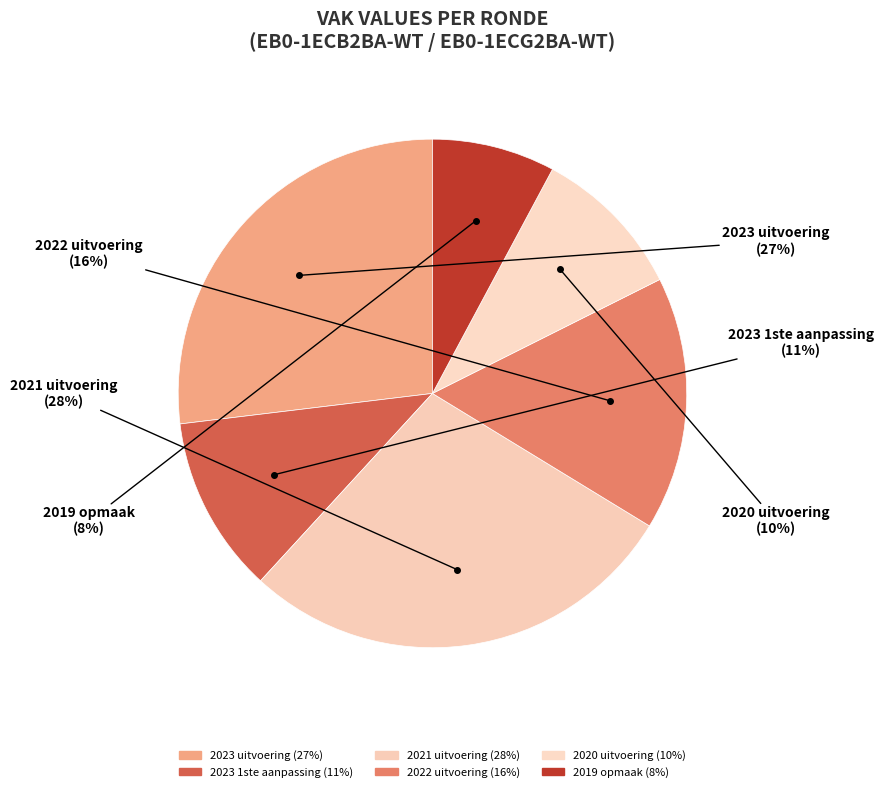

Is the sum of 2023 uitvoering and 2022 uitvoering greater than half?

No